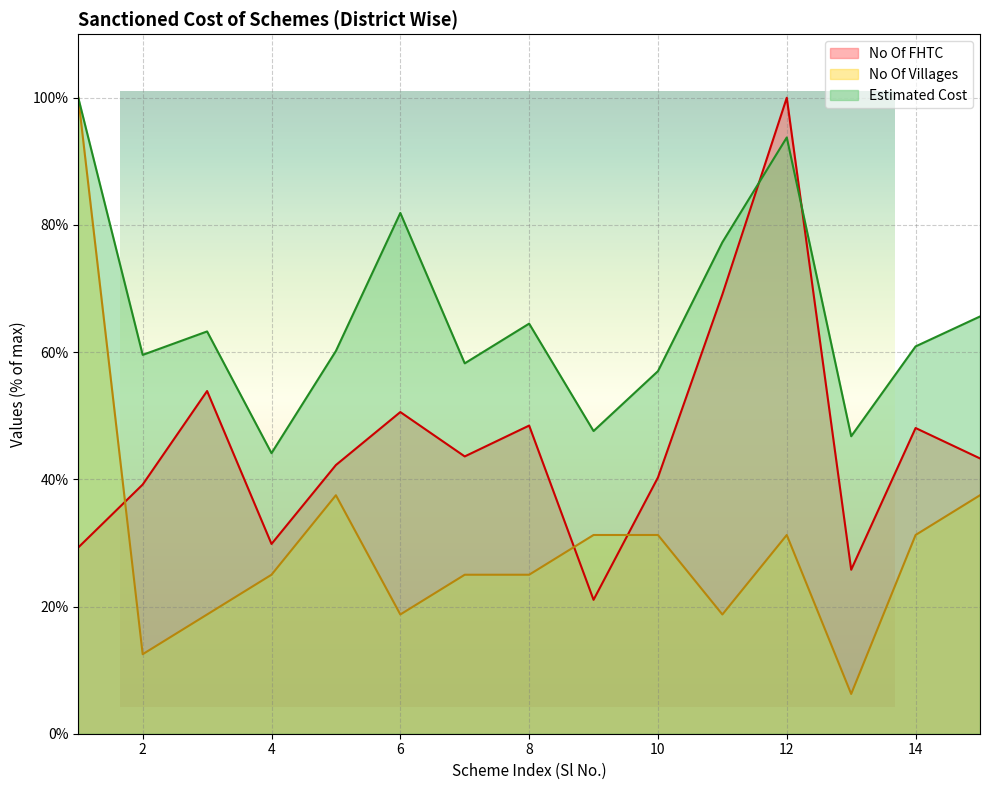

How many data points does each series have?

15